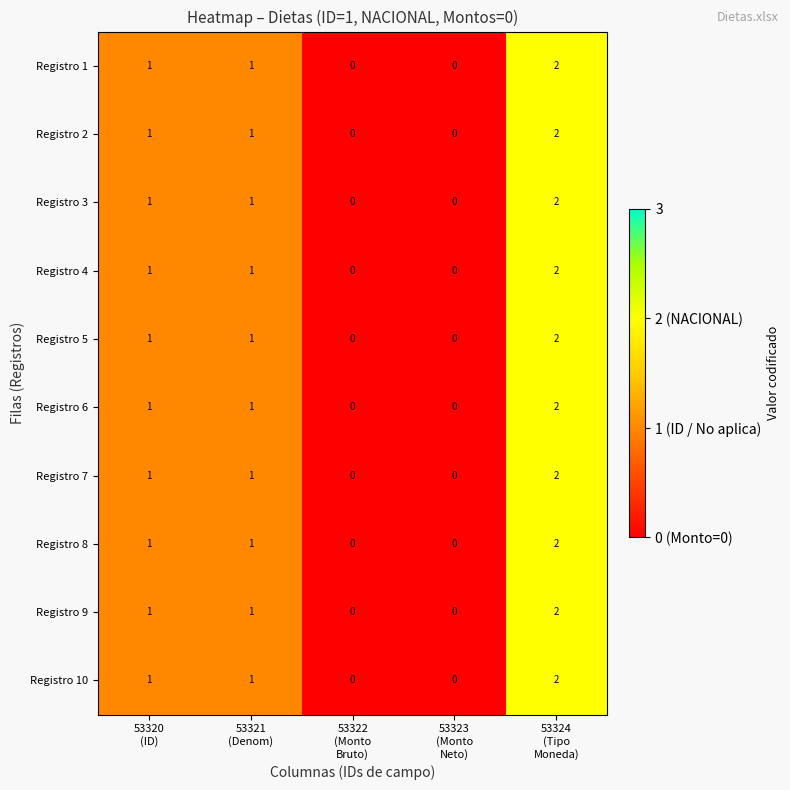

How many distinct data groups are displayed?

10